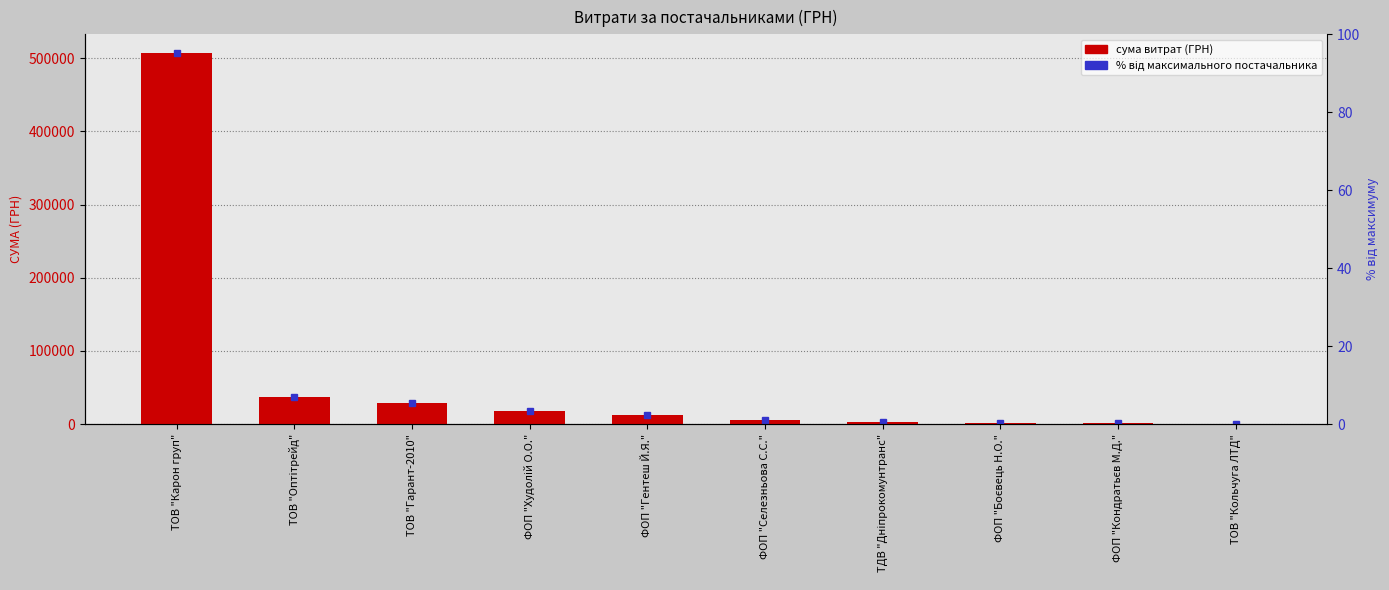

True or false: the data shows 49389.5 at ТОВ "Гарант-2010".

False